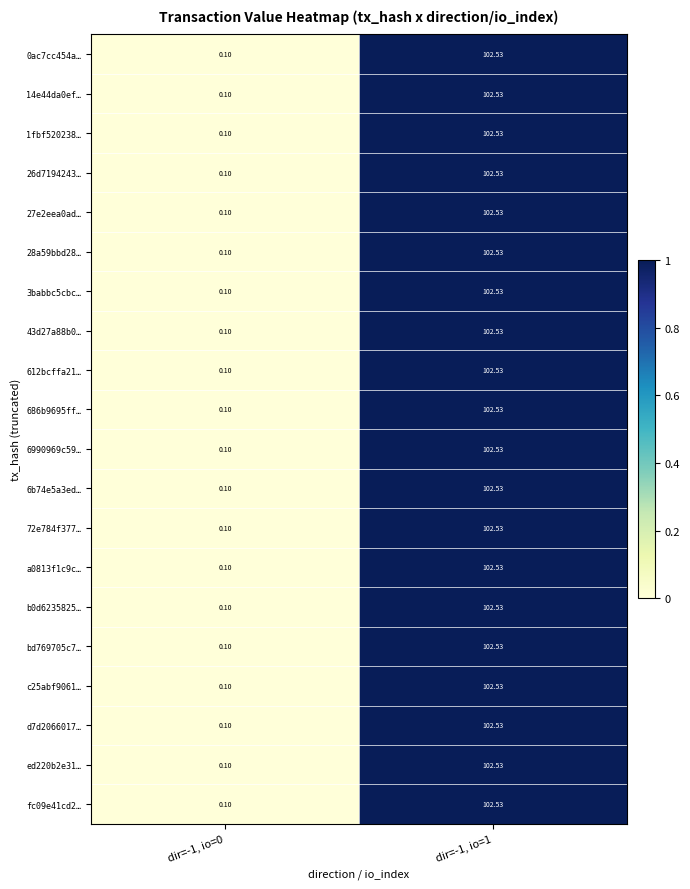

Is the value of 43d27a88b0… at dir=-1, io=1 greater than the value of ed220b2e31… at dir=-1, io=0?

Yes